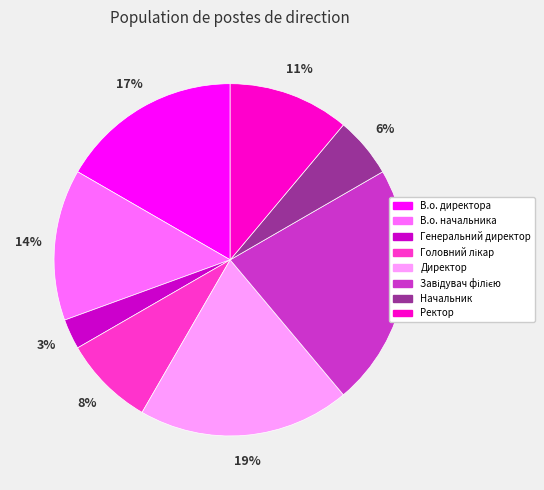

Which category has the smallest portion of the pie?

Генеральний директор